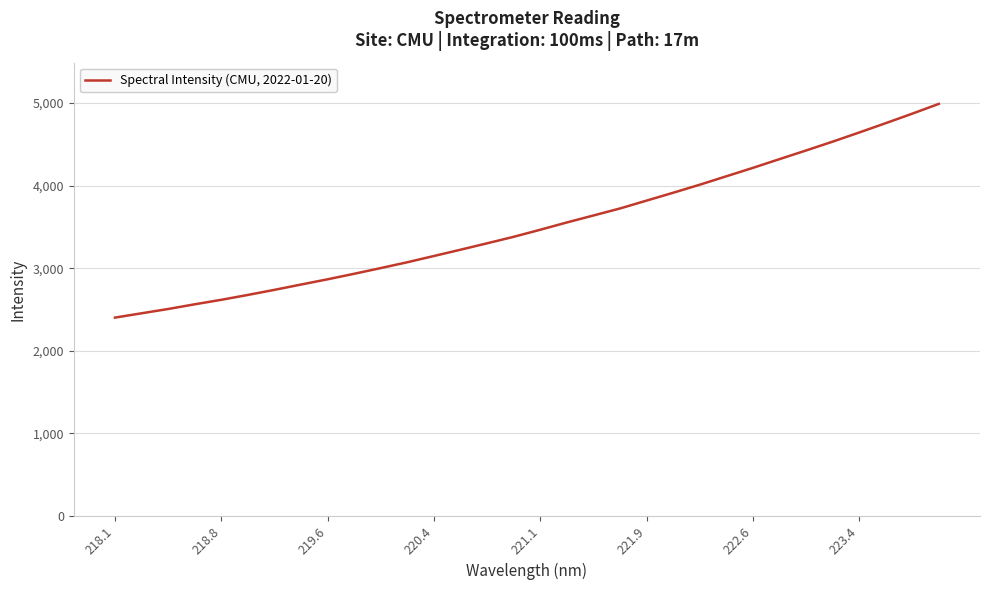

What is the difference between the maximum and minimum values?

2586.3